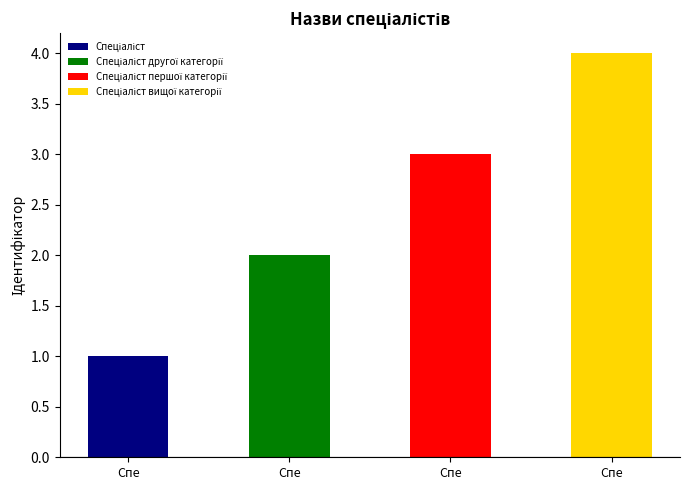

What is the label of the 3rd bar from the right?

Спеціаліст другої категорії